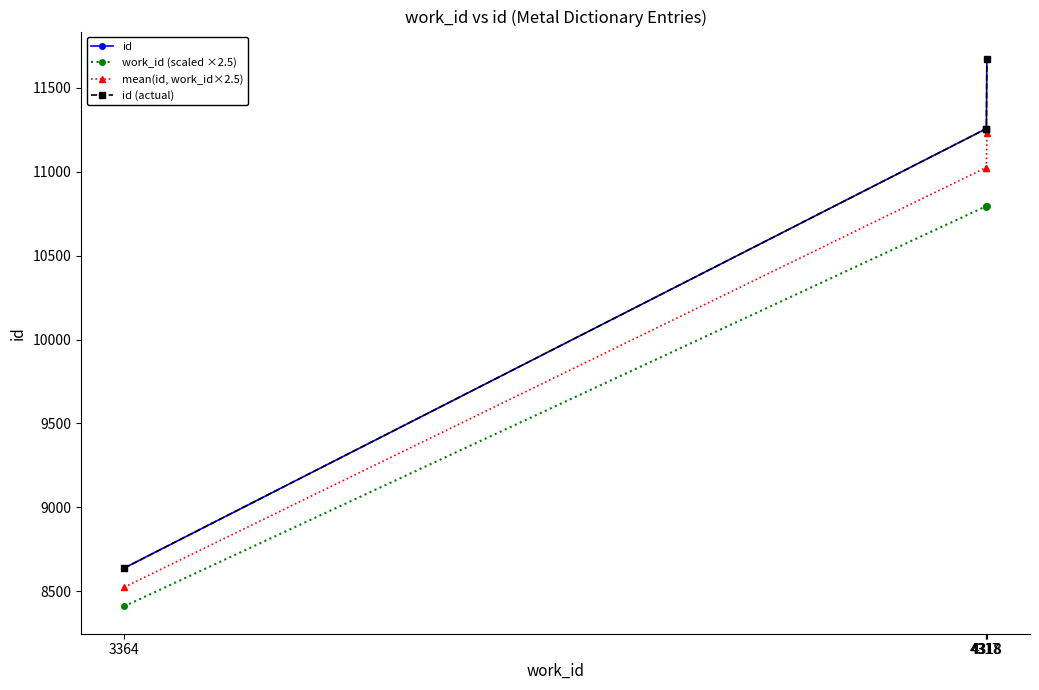

The value of work_id (scaled ×2.5) at 4318 is 10795.0. True or false?

True